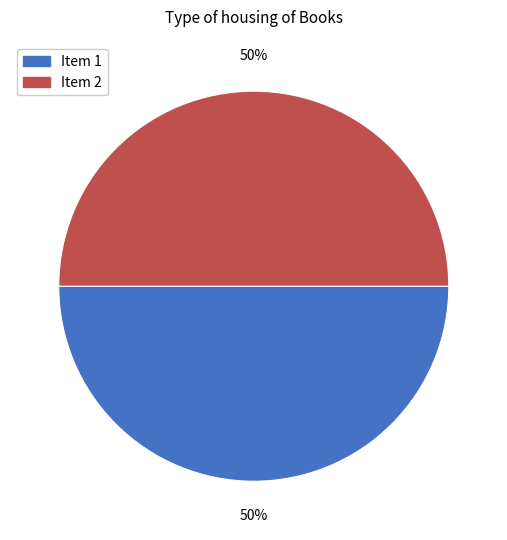

To the nearest percent, what is the combined percentage of Item 1 and Item 2?

100%